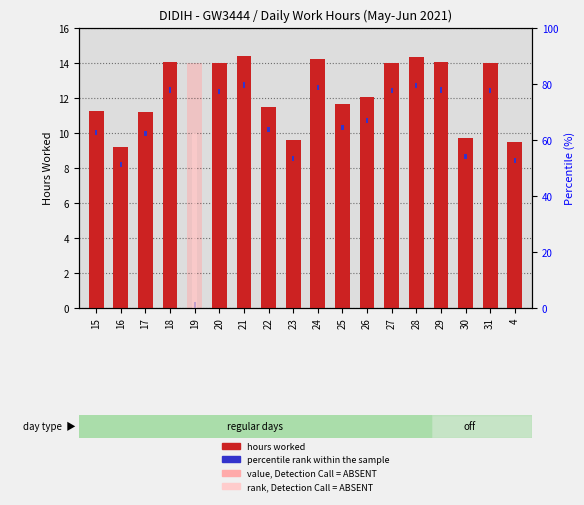

Reading left to right, list all the values displayed in this chart.

hours worked: 11.3	9.2	11.2	14.1	0.0	14.0	14.4	11.5	9.6	14.2	11.6	12.1	14.0	14.3	14.0	9.7	14.0	9.4
percentile rank within the sample: 0.3	0.3	0.3	0.3	0.3	0.3	0.3	0.3	0.3	0.3	0.3	0.3	0.3	0.3	0.3	0.3	0.3	0.3
value, Detection Call = ABSENT: 0.0	0.0	0.0	0.0	14.0	0.0	0.0	0.0	0.0	0.0	0.0	0.0	0.0	0.0	0.0	0.0	0.0	0.0
rank, Detection Call = ABSENT: 0.0	0.0	0.0	0.0	10.0	0.0	0.0	0.0	0.0	0.0	0.0	0.0	0.0	0.0	0.0	0.0	0.0	0.0